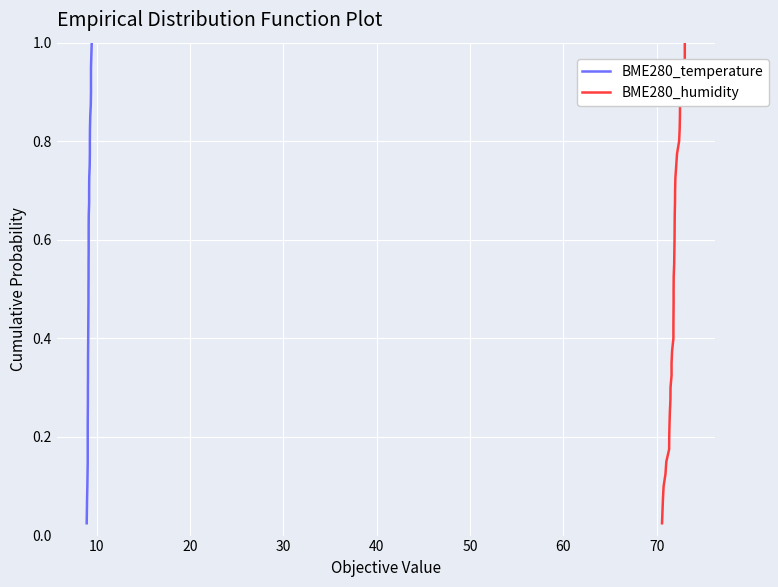

True or false: BME280_humidity and BME280_temperature cross at least once.

False